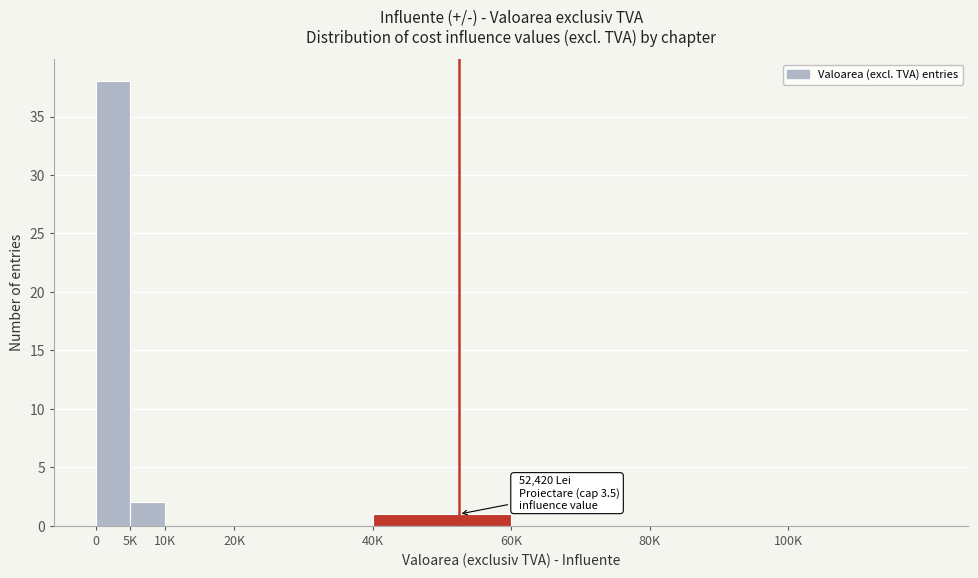

Reading right to left, transcribe all the data shown in this chart.

100K=0	80K=0	60K=0	40K=1	20K=0	10K=0	5K=2	0=38